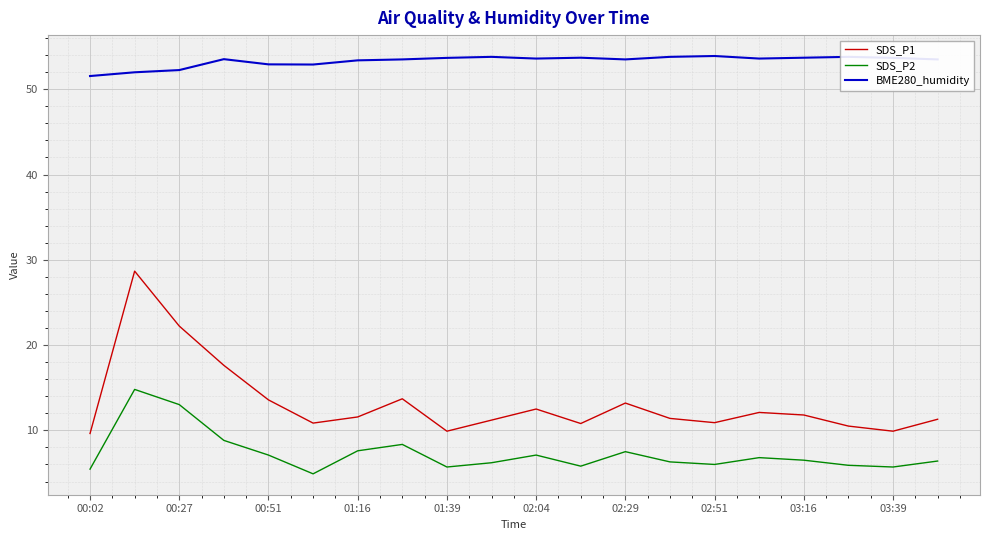

How many lines are shown in the chart?

3